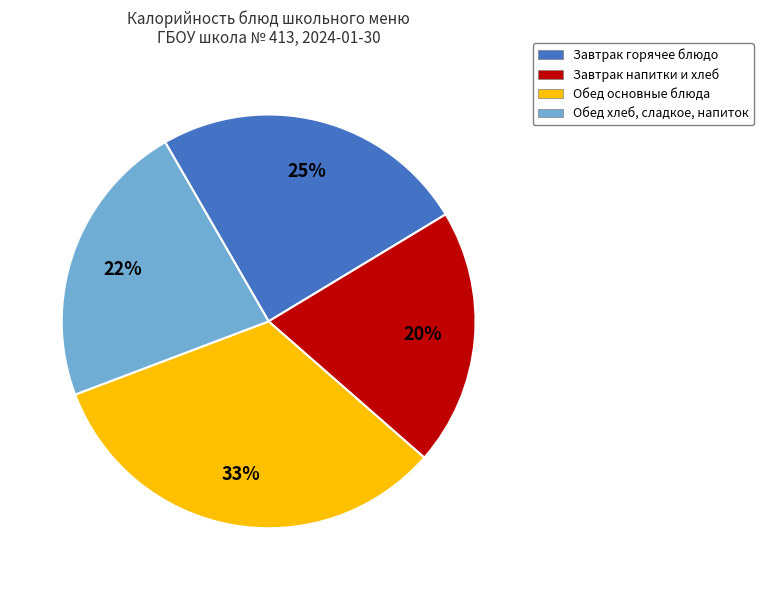

What percentage is the Обед основные блюда slice, to the nearest percent?

33%